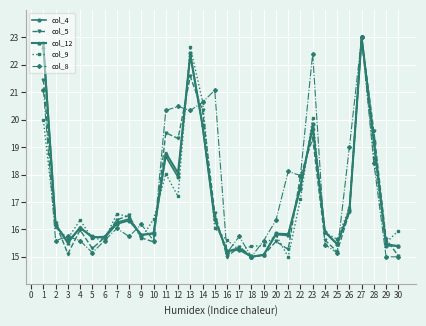

At which category does col_5 reach its first local valley?

3